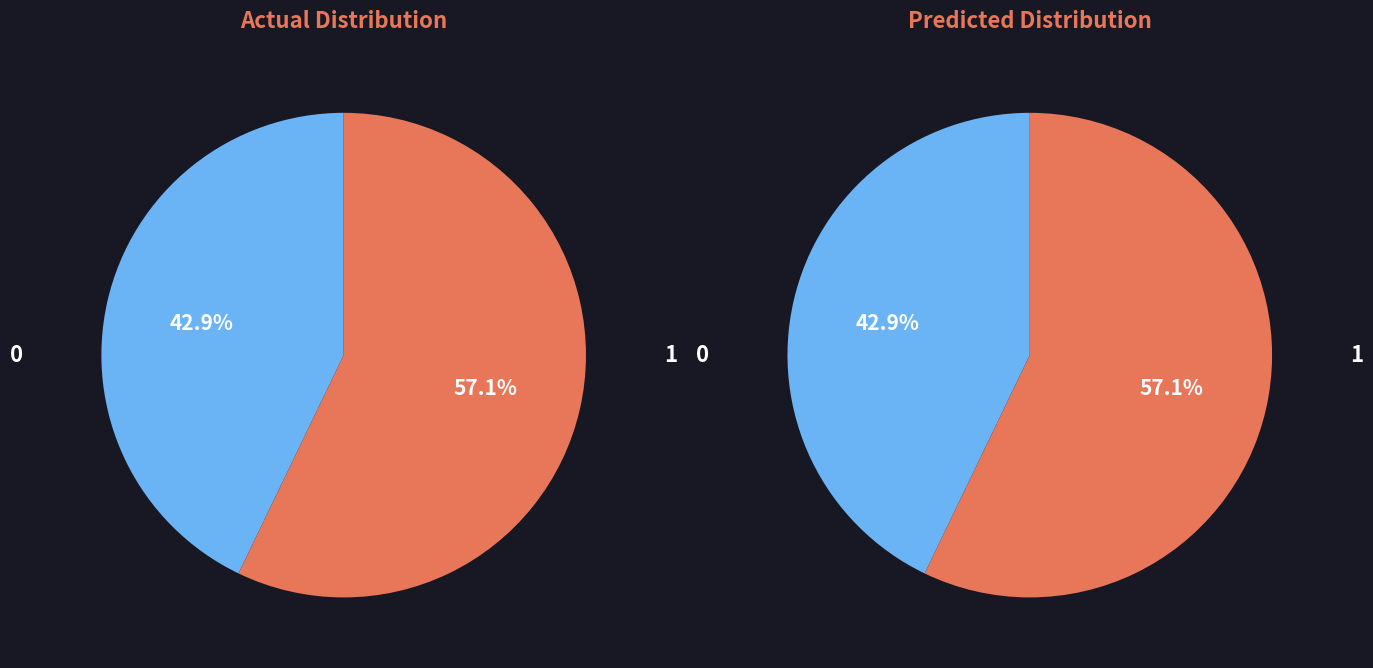

How many slices are in this pie chart?

2